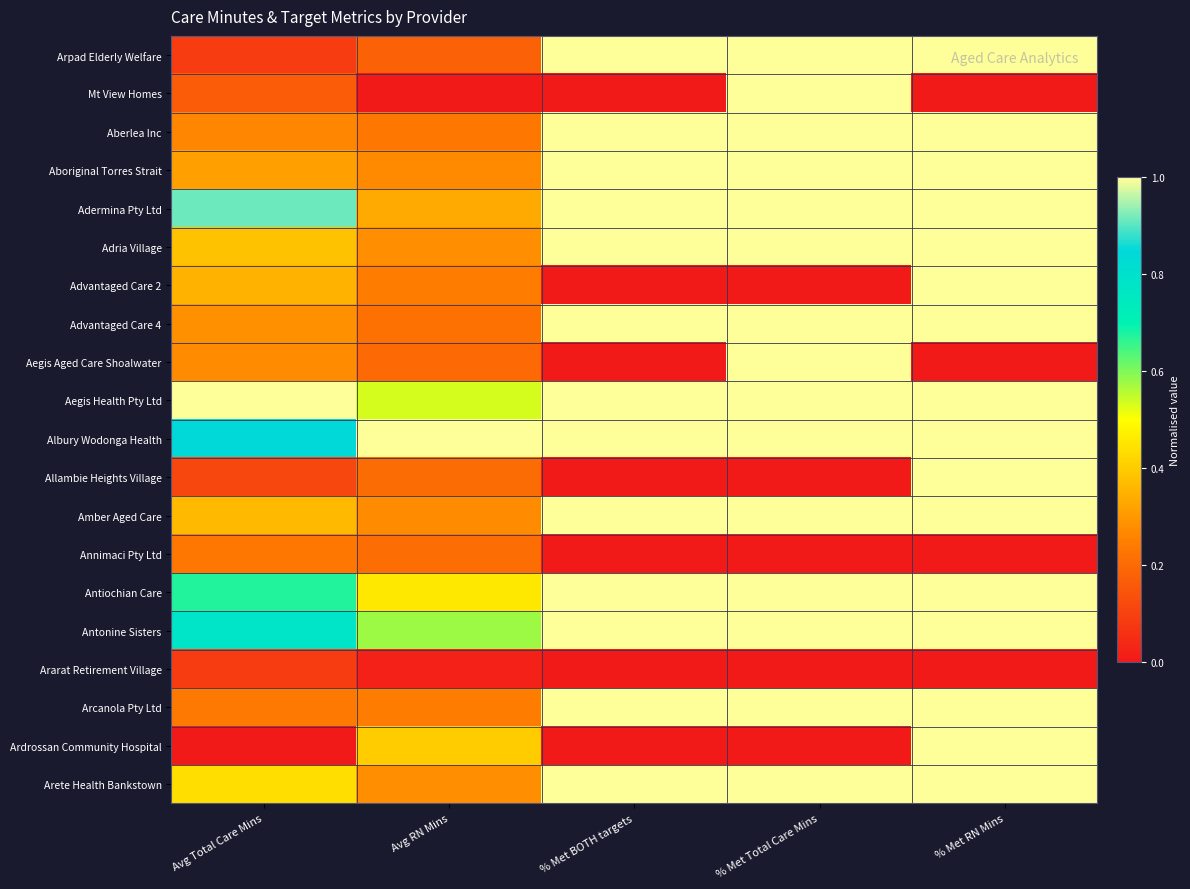

Which has a higher value, % Met Total Care Mins or % Met RN Mins?

% Met Total Care Mins